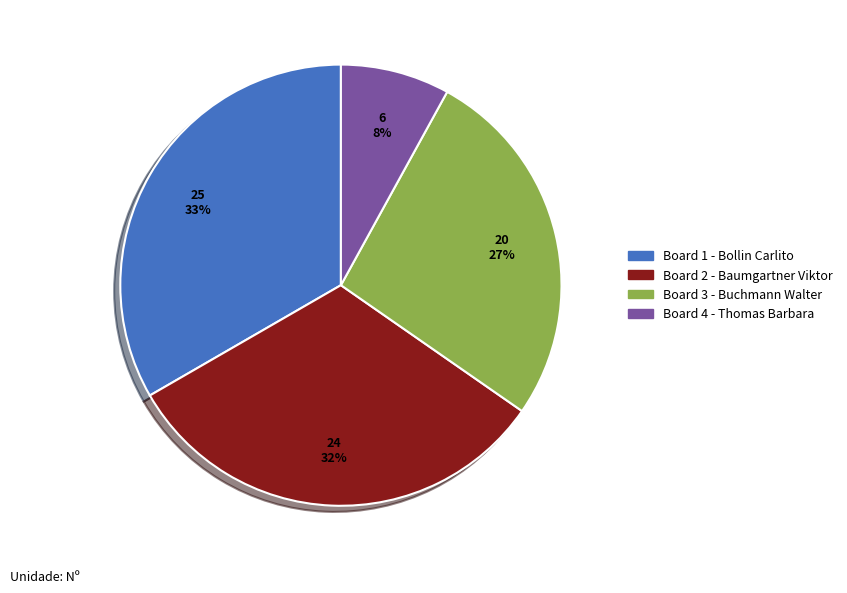

Is there a majority slice in this chart?

No